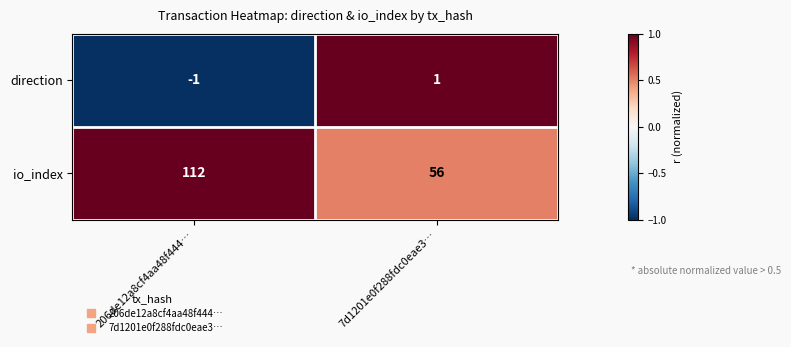

What is the average value of the io_index series?

84